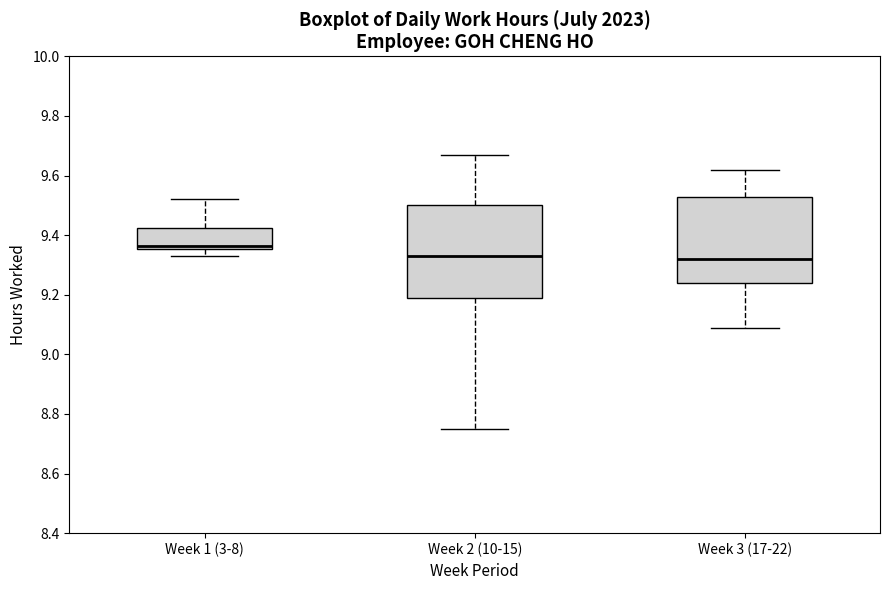

Which box is the tallest, from its lower edge to its upper edge?

Week 2 (10-15)